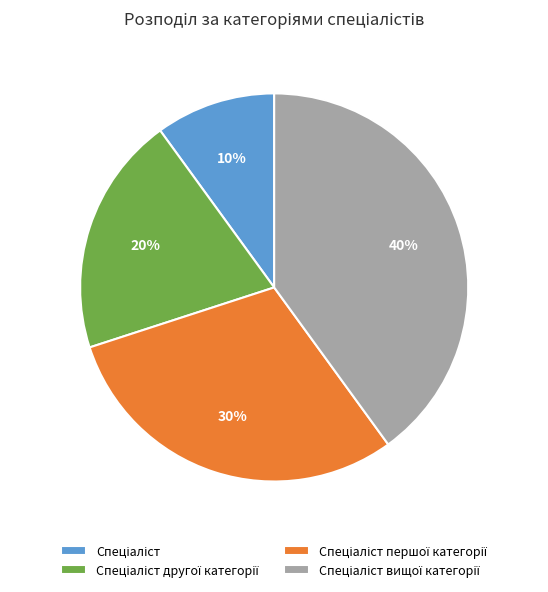

To the nearest percent, what is the difference between the largest and smallest slice percentages?

30%